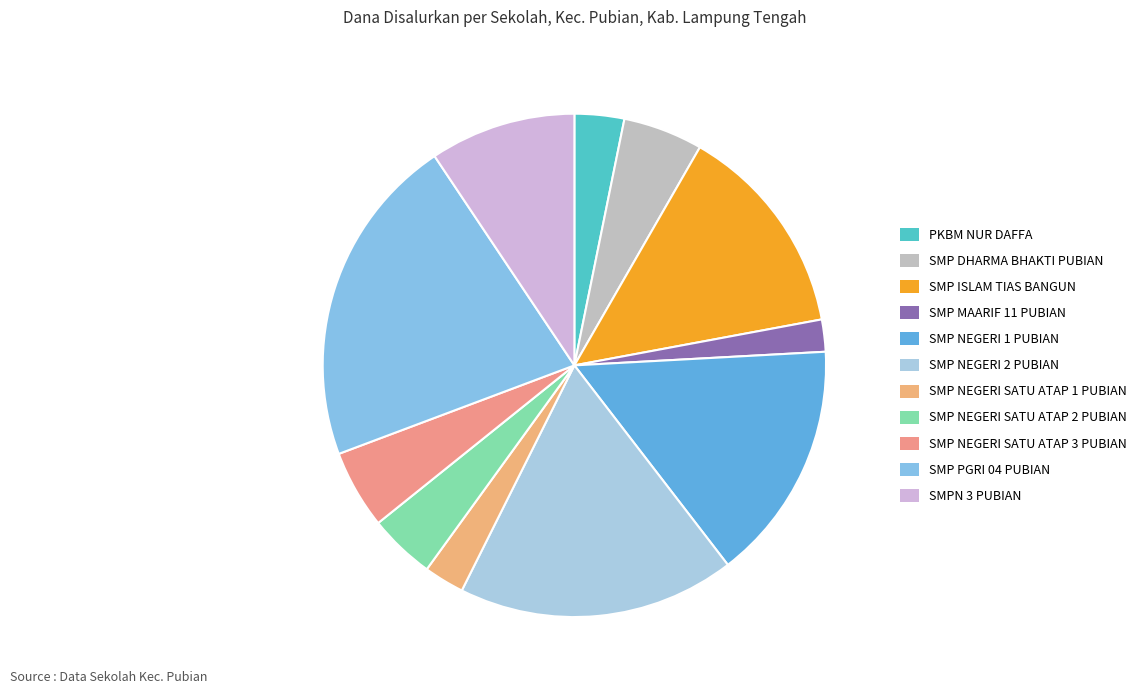

To the nearest percent, what portion does SMP NEGERI 2 PUBIAN represent?

18%